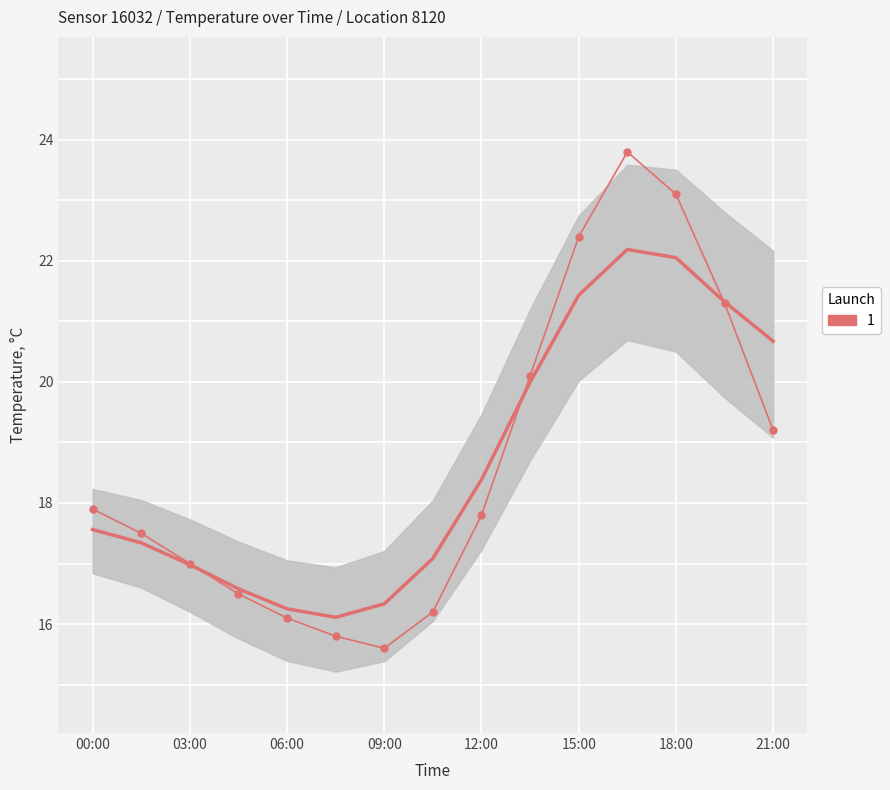

At which category does the chart reach its peak across all series?

11